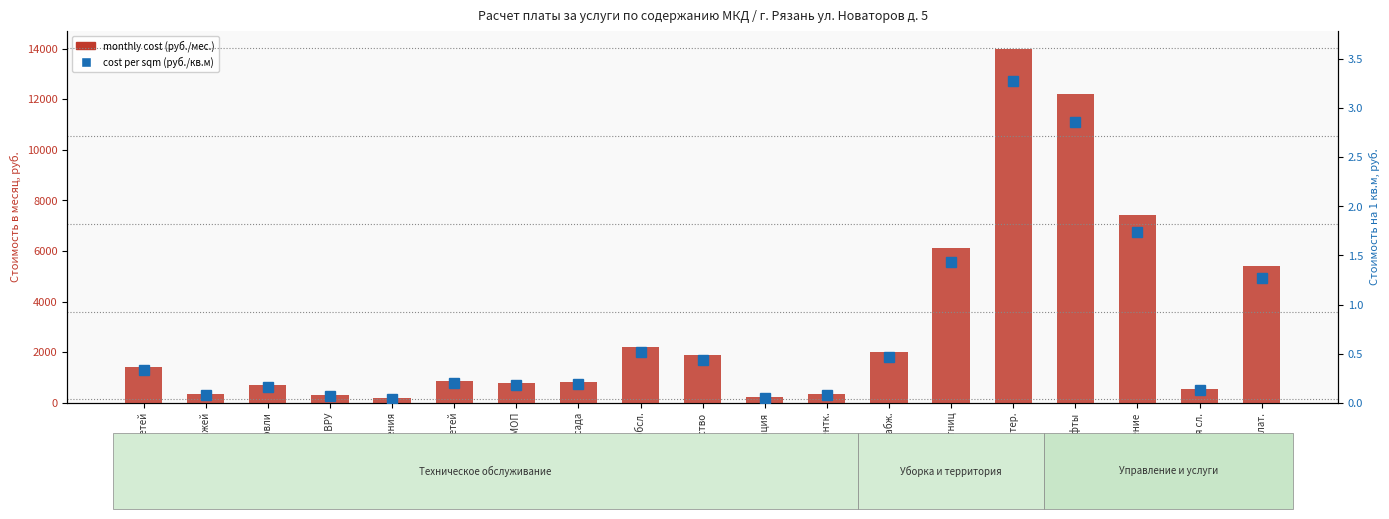

At Лифты, list the series in order from smallest to largest.

cost per sqm (руб./кв.м), monthly cost (руб./мес.)